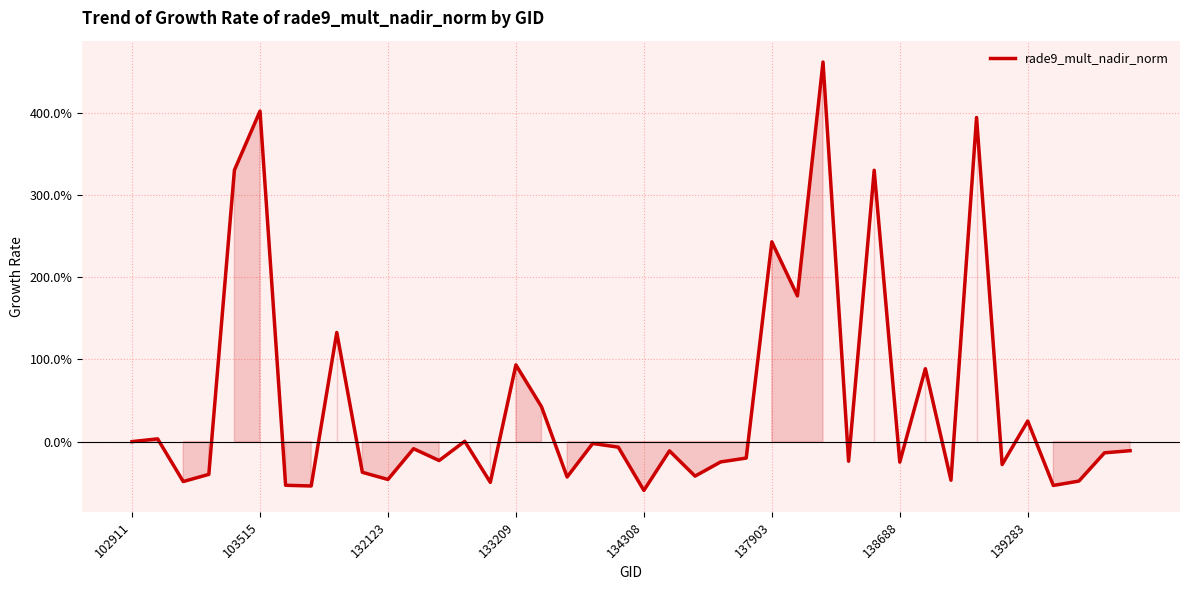

What is the difference between the second highest and second lowest values?

4.6